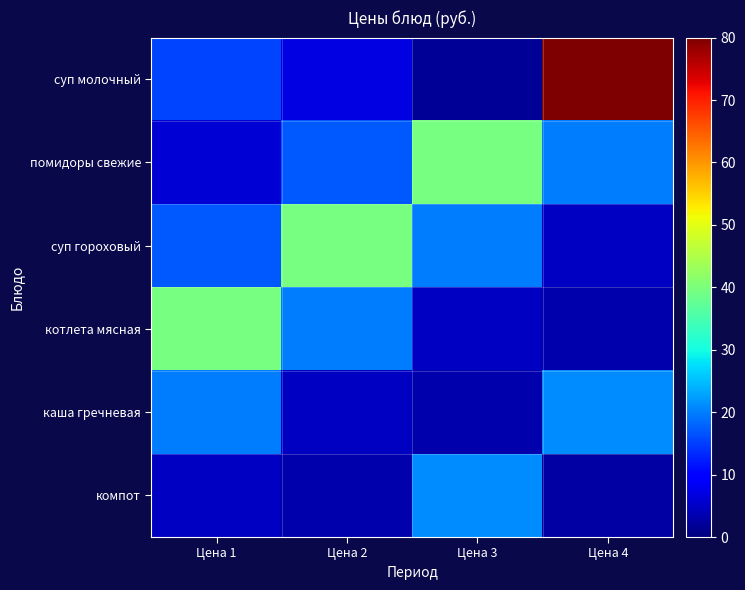

Reading left to right, list all the values displayed in this chart.

суп молочный: Цена 1=15.5	Цена 2=7.0	Цена 3=1.7	Цена 4=80.0
помидоры свежие: Цена 1=6.0	Цена 2=17.0	Цена 3=39.4	Цена 4=19.7
суп гороховый: Цена 1=17.0	Цена 2=39.4	Цена 3=19.7	Цена 4=4.7
котлета мясная: Цена 1=39.4	Цена 2=19.7	Цена 3=4.7	Цена 4=3.3
каша гречневая: Цена 1=19.7	Цена 2=4.7	Цена 3=3.3	Цена 4=21.2
компот: Цена 1=4.7	Цена 2=3.3	Цена 3=21.2	Цена 4=2.5